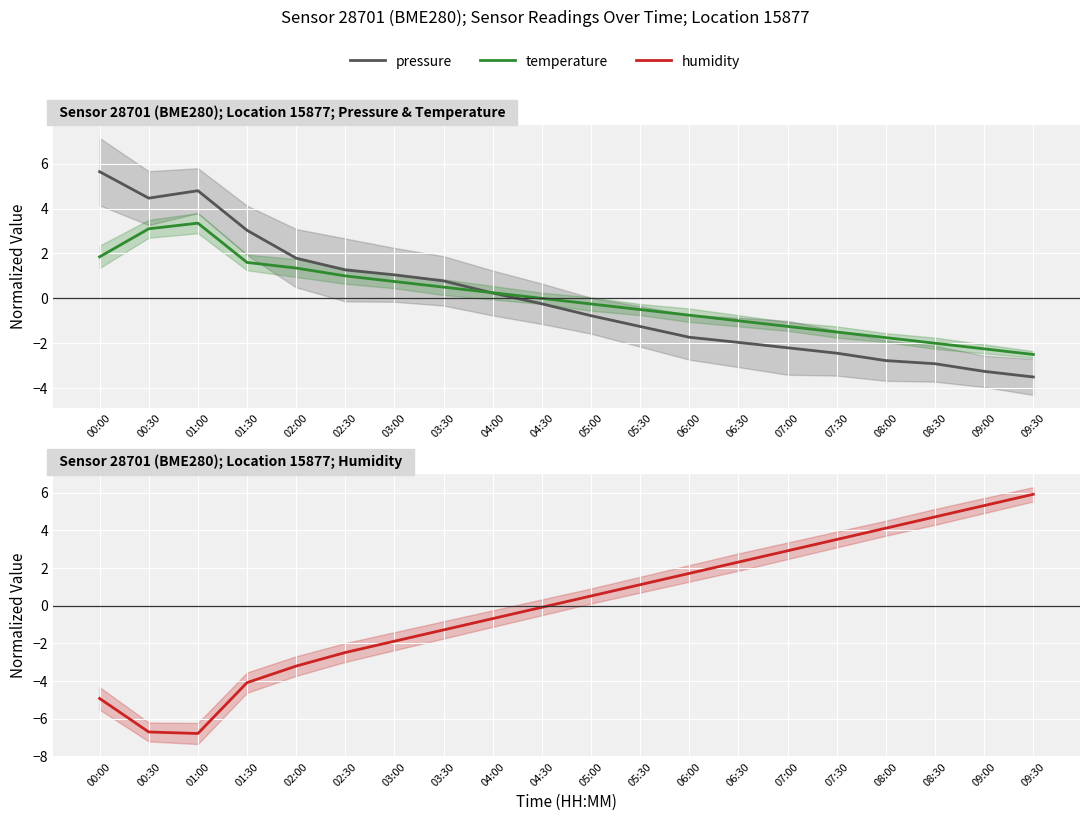

At which label does humidity reach its minimum?

01:00